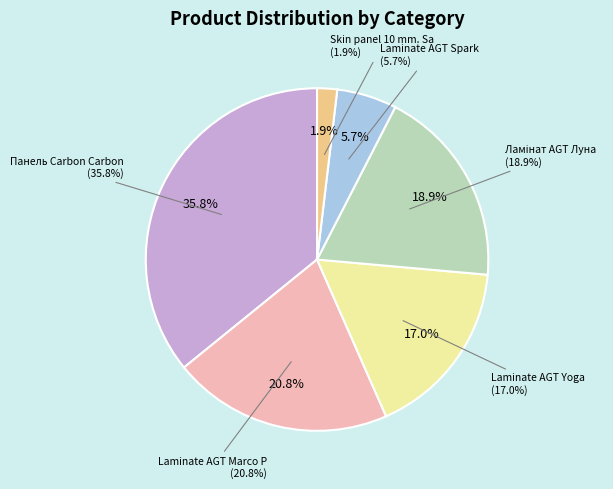

To the nearest percent, what percentage of the pie is Панель Carbon Carbon 19 мм. Металдекор?

36%